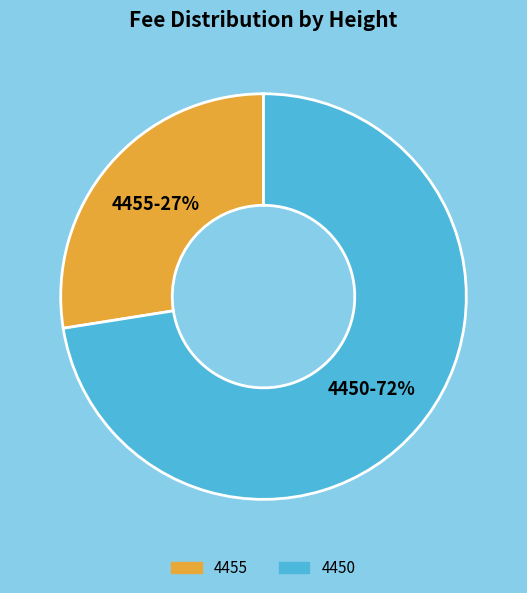

What is the ratio of the value at 4455 to the value at 4450?

0.4